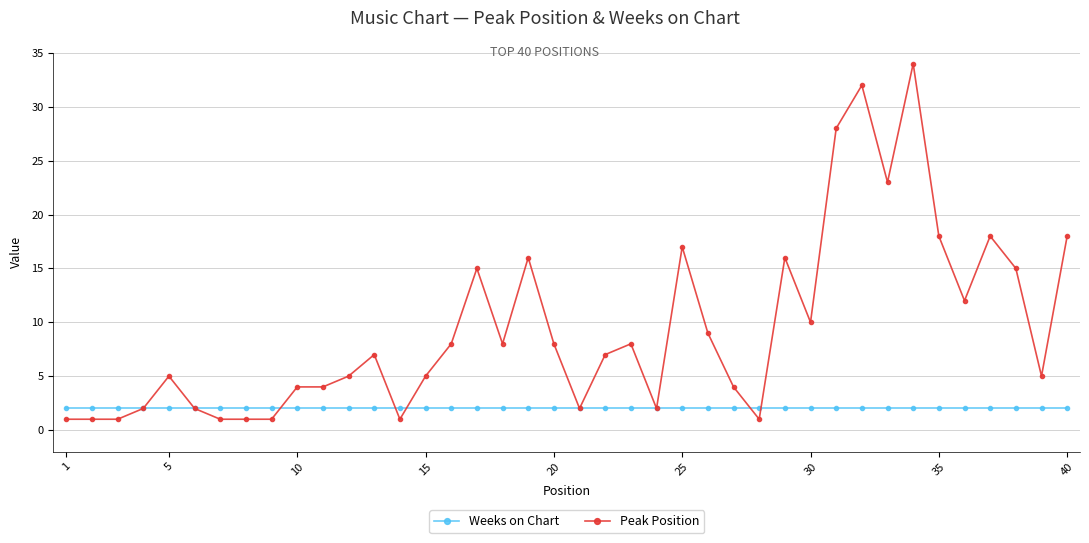

List the series in order of their peak value, lowest first.

Weeks on Chart, Peak Position